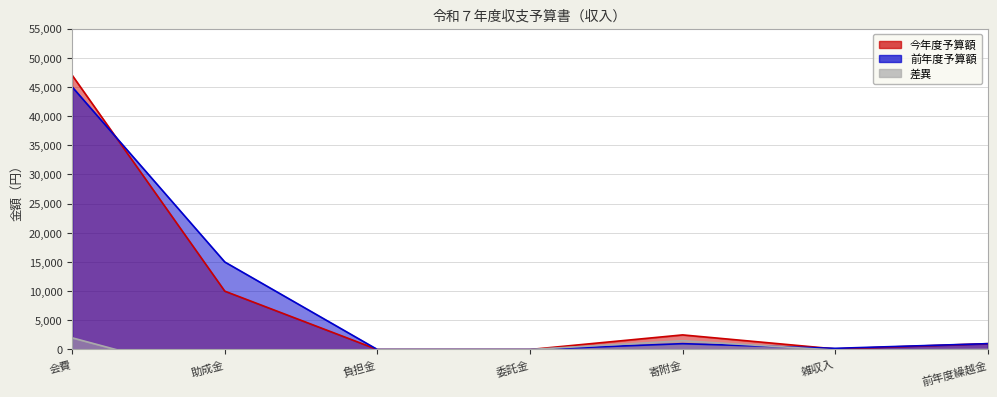

In 差異, how many points are higher than both neighbors (excluding endpoints)?

1